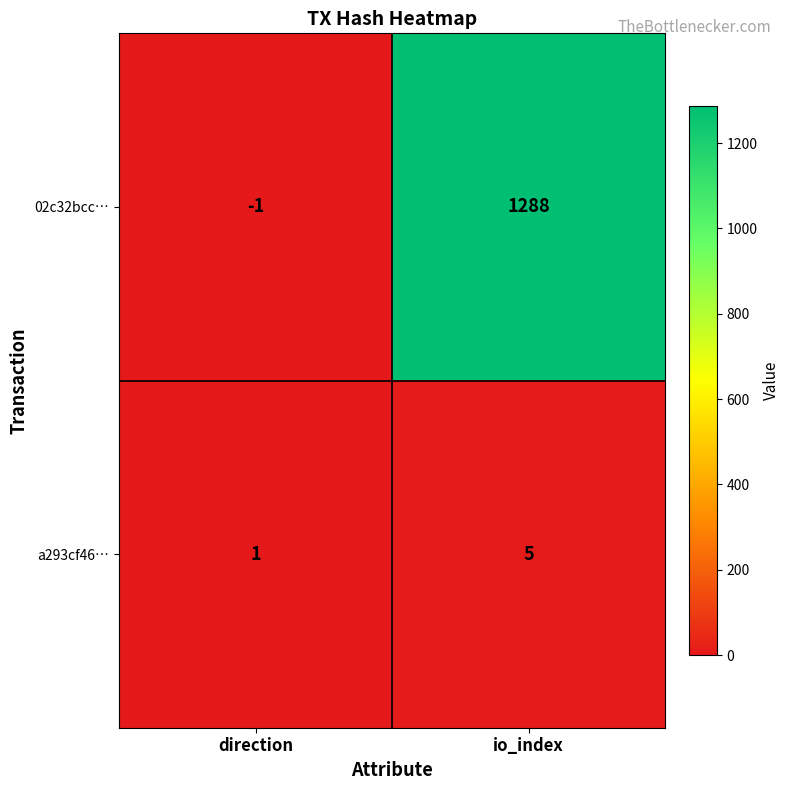

Rank the series by their average value, from lowest to highest.

a293cf46…, 02c32bcc…